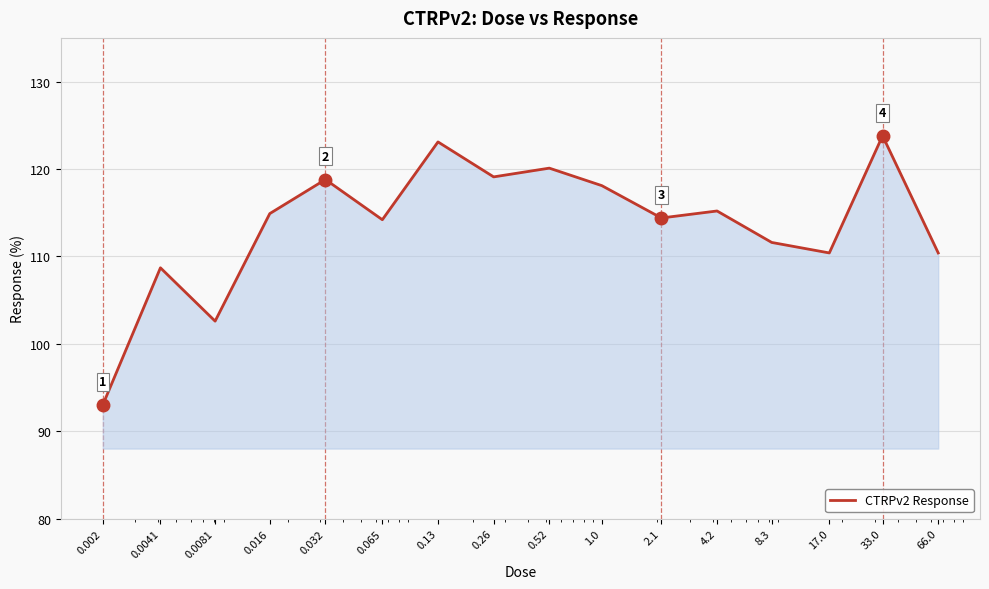

What is the maximum value shown in the chart?

123.8